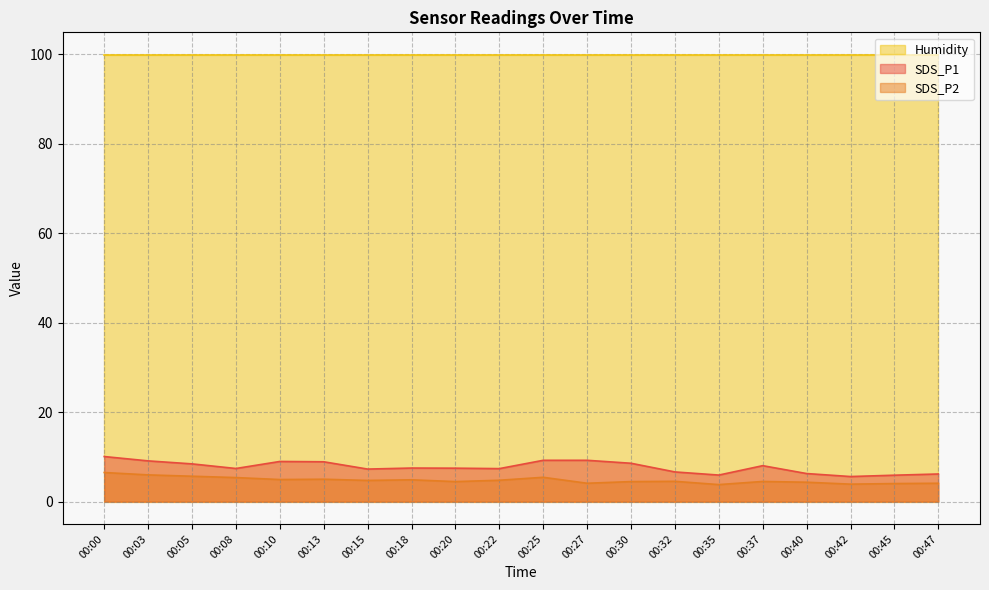

What is the difference between the SDS_P1 values at 00:03 and 00:10?

0.1